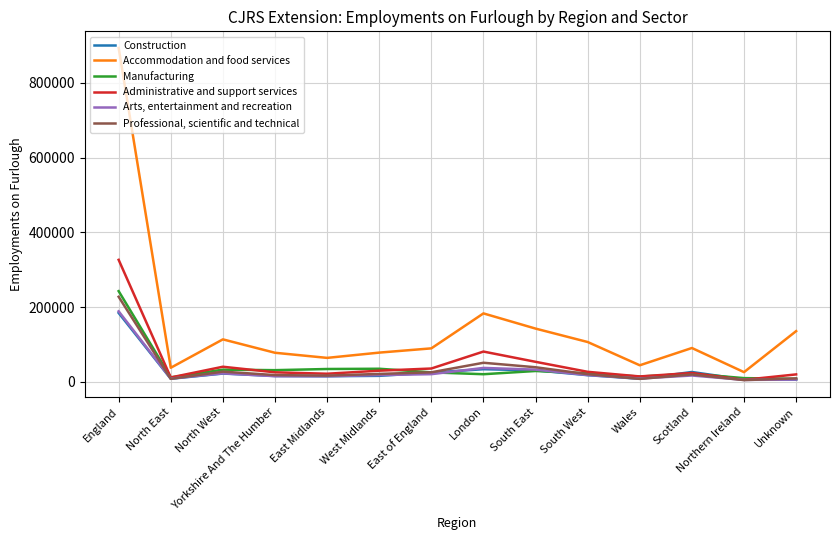

How many values in the Construction series are below 17880?

7